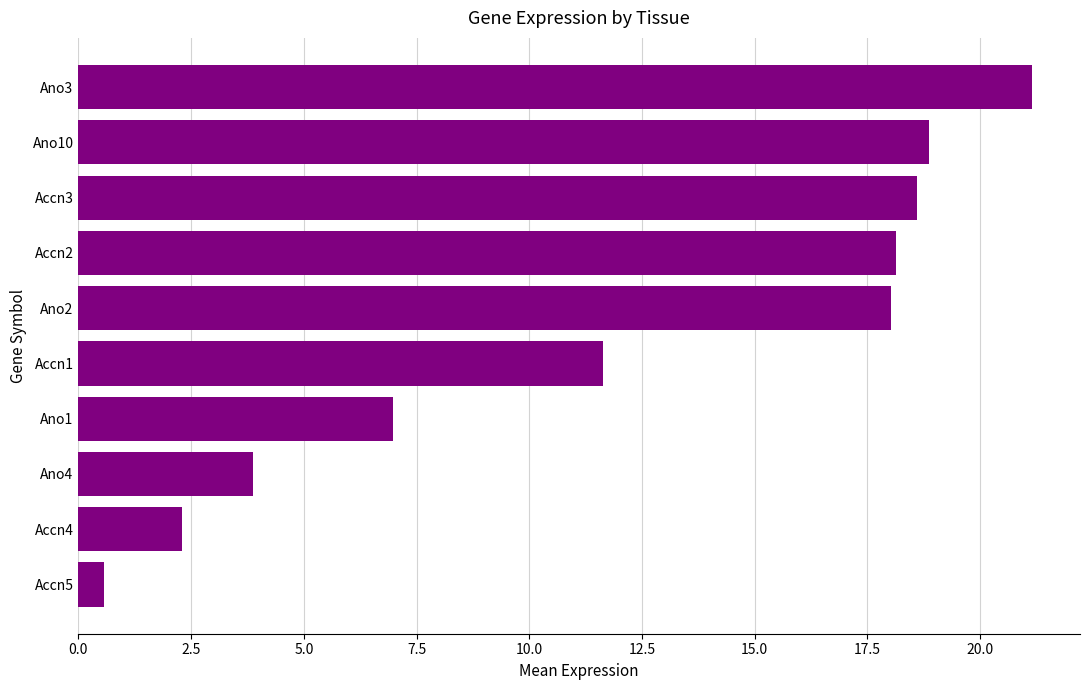

The chart shows a value of 26.0 at Ano10. True or false?

False